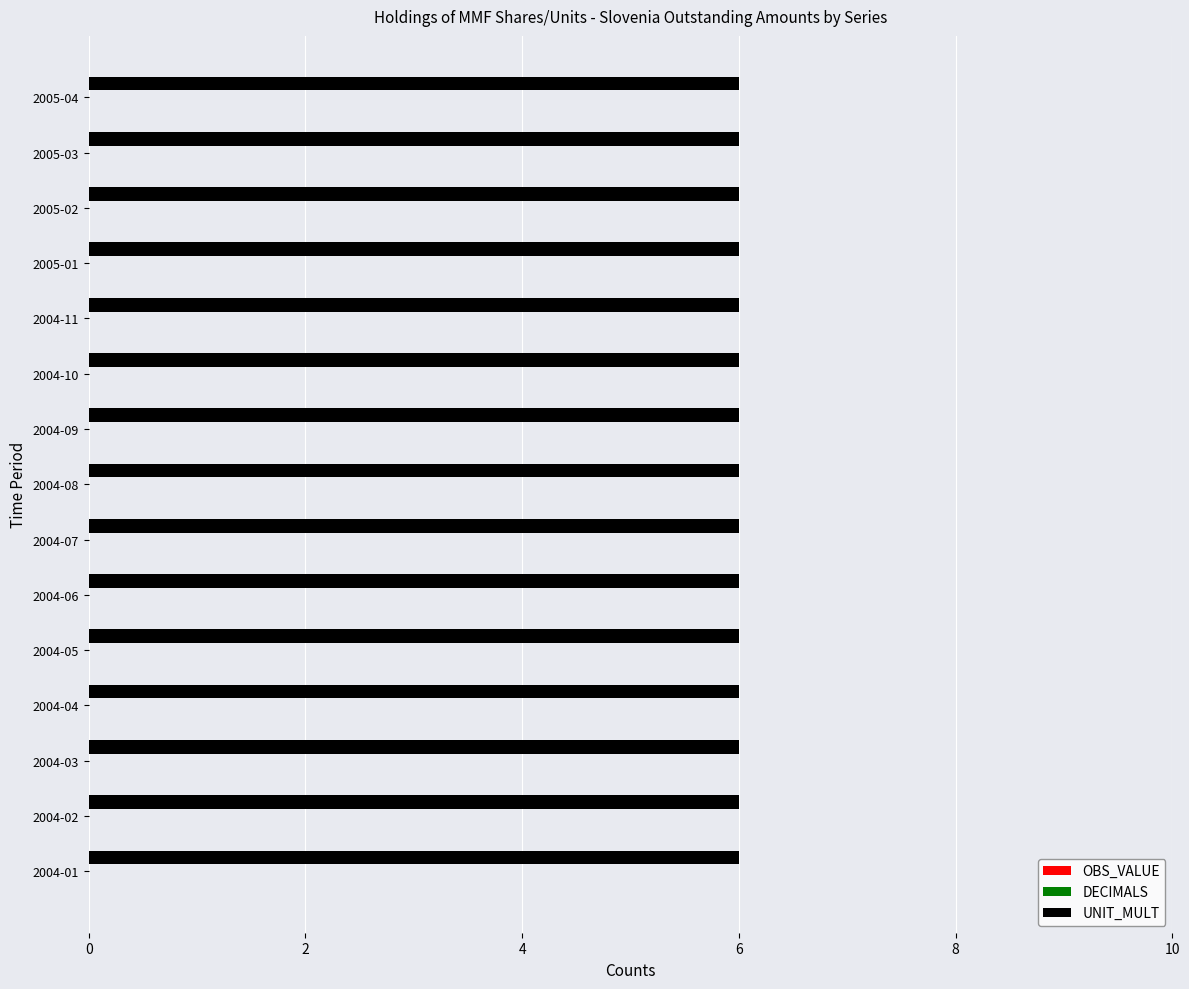

At which category is the sum across all series the highest?

2004-01